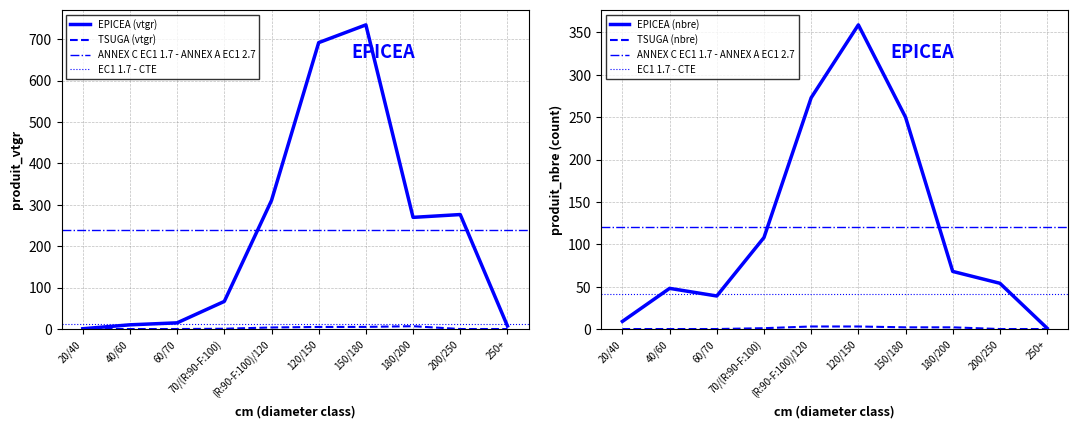

True or false: EPICEA has more than 0 points higher than both neighbors.

True